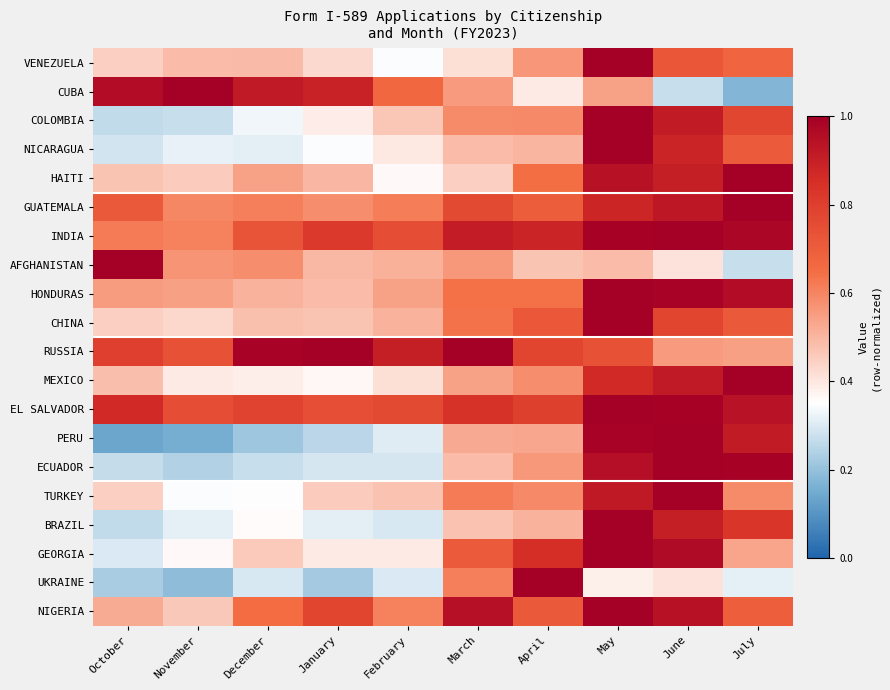

Reading left to right, transcribe all the data shown in this chart.

VENEZUELA: October=0.4	November=0.5	December=0.5	January=0.4	February=0.3	March=0.4	April=0.6	May=1.0	June=0.7	July=0.7
CUBA: October=1.0	November=1.0	December=0.9	January=0.9	February=0.7	March=0.6	April=0.4	May=0.5	June=0.3	July=0.2
COLOMBIA: October=0.3	November=0.3	December=0.3	January=0.4	February=0.5	March=0.6	April=0.6	May=1.0	June=0.9	July=0.8
NICARAGUA: October=0.3	November=0.3	December=0.3	January=0.3	February=0.4	March=0.5	April=0.5	May=1.0	June=0.9	July=0.7
HAITI: October=0.5	November=0.5	December=0.5	January=0.5	February=0.4	March=0.4	April=0.6	May=0.9	June=0.9	July=1.0
GUATEMALA: October=0.7	November=0.6	December=0.6	January=0.6	February=0.6	March=0.8	April=0.7	May=0.9	June=0.9	July=1.0
INDIA: October=0.6	November=0.6	December=0.7	January=0.8	February=0.7	March=0.9	April=0.9	May=1.0	June=1.0	July=1.0
AFGHANISTAN: October=1.0	November=0.6	December=0.6	January=0.5	February=0.5	March=0.6	April=0.5	May=0.5	June=0.4	July=0.3
HONDURAS: October=0.6	November=0.5	December=0.5	January=0.5	February=0.5	March=0.6	April=0.6	May=1.0	June=1.0	July=1.0
CHINA: October=0.4	November=0.4	December=0.5	January=0.5	February=0.5	March=0.6	April=0.7	May=1.0	June=0.8	July=0.7
RUSSIA: October=0.8	November=0.7	December=1.0	January=1.0	February=0.9	March=1.0	April=0.8	May=0.7	June=0.6	July=0.5
MEXICO: October=0.5	November=0.4	December=0.4	January=0.4	February=0.4	March=0.5	April=0.6	May=0.9	June=0.9	July=1.0
EL SALVADOR: October=0.9	November=0.8	December=0.8	January=0.7	February=0.8	March=0.8	April=0.8	May=1.0	June=1.0	July=0.9
PERU: October=0.1	November=0.2	December=0.2	January=0.3	February=0.3	March=0.5	April=0.5	May=1.0	June=1.0	July=0.9
ECUADOR: October=0.3	November=0.2	December=0.3	January=0.3	February=0.3	March=0.5	April=0.6	May=0.9	June=1.0	July=1.0
TURKEY: October=0.4	November=0.3	December=0.4	January=0.5	February=0.5	March=0.6	April=0.6	May=0.9	June=1.0	July=0.6
BRAZIL: October=0.3	November=0.3	December=0.4	January=0.3	February=0.3	March=0.5	April=0.5	May=1.0	June=0.9	July=0.8
GEORGIA: October=0.3	November=0.4	December=0.5	January=0.4	February=0.4	March=0.7	April=0.9	May=1.0	June=1.0	July=0.5
UKRAINE: October=0.2	November=0.2	December=0.3	January=0.2	February=0.3	March=0.6	April=1.0	May=0.4	June=0.4	July=0.3
NIGERIA: October=0.5	November=0.5	December=0.7	January=0.8	February=0.6	March=0.9	April=0.7	May=1.0	June=0.9	July=0.7